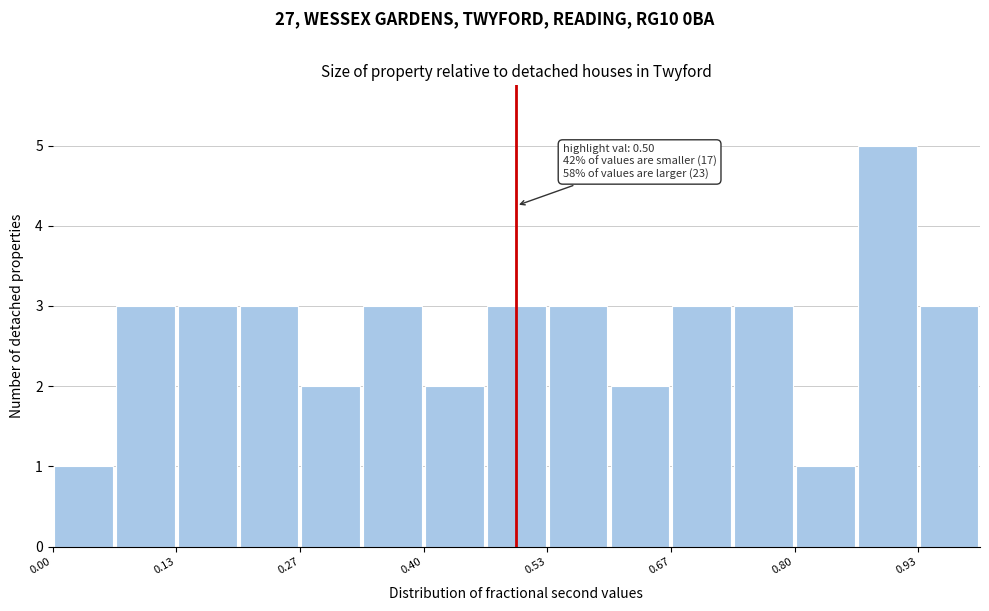

Around what value on the x-axis is the tallest bar? Give the approximate position of its centre, as read against the axis.

0.90